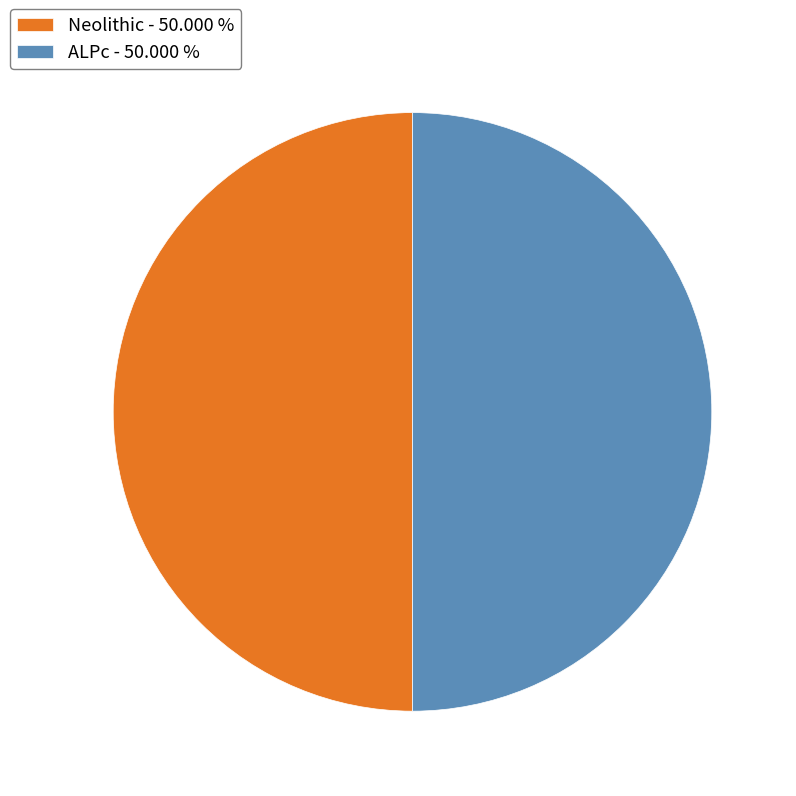

Do ALPc - 50.000 % and Neolithic - 50.000 % together represent more than half of the pie?

Yes